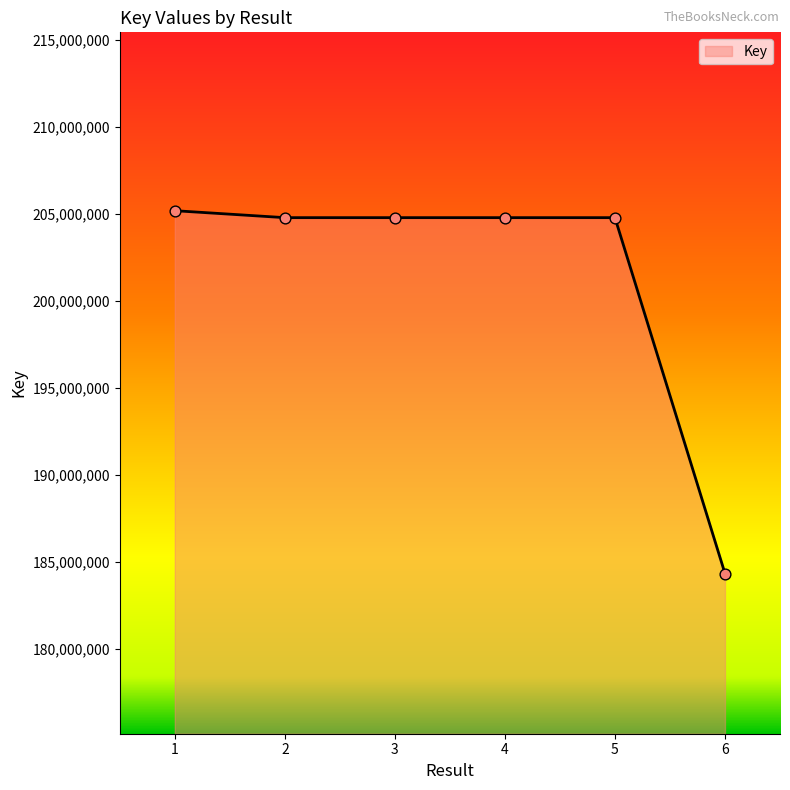

Approximately how many times larger is the value at 1 compared to 2?

1.0